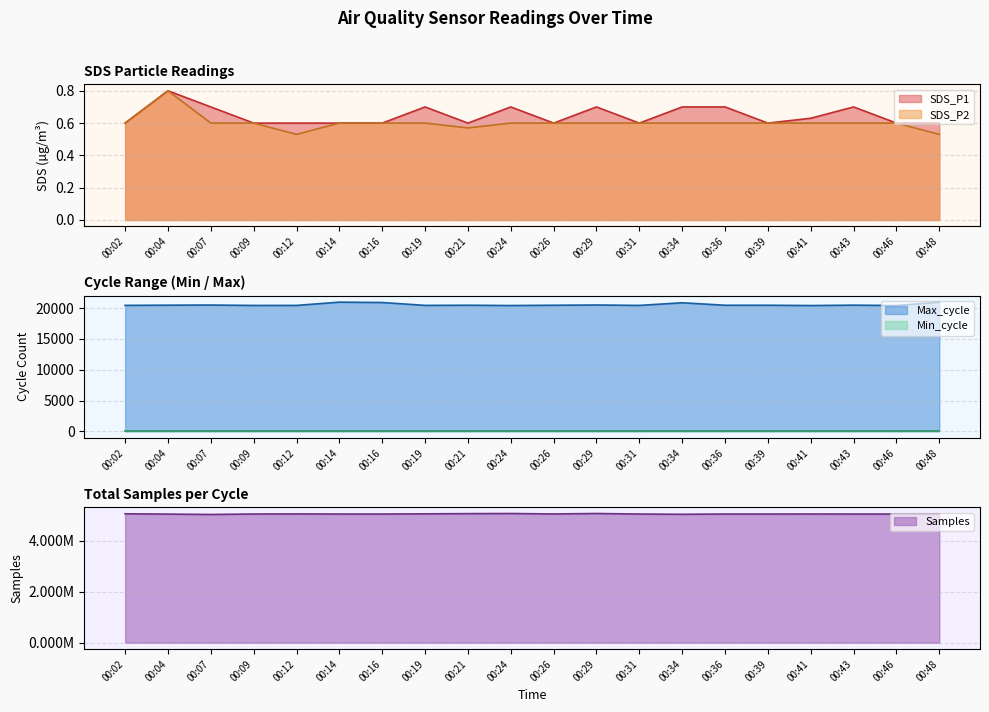

How many interior local valleys does the SDS_P2 series have?

2